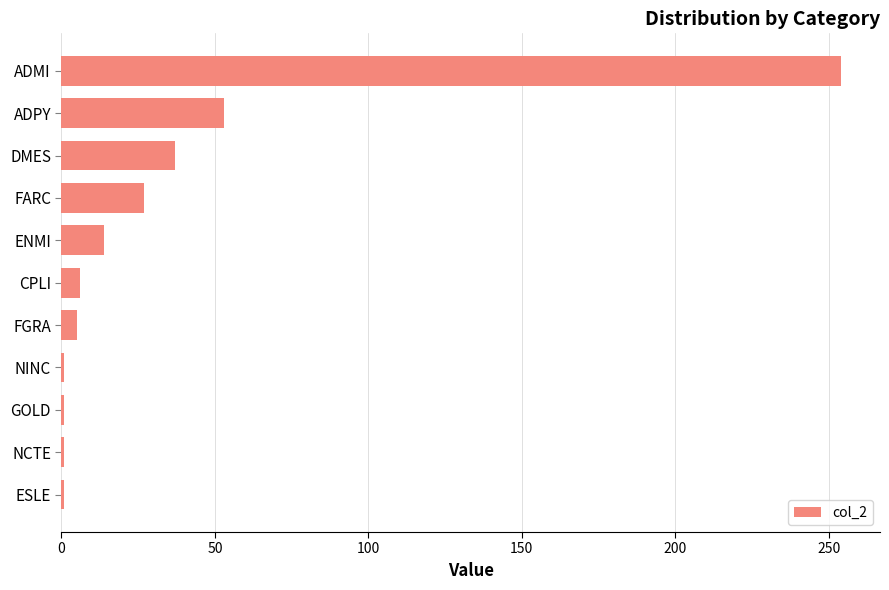

Which has a higher value, FGRA or FARC?

FARC